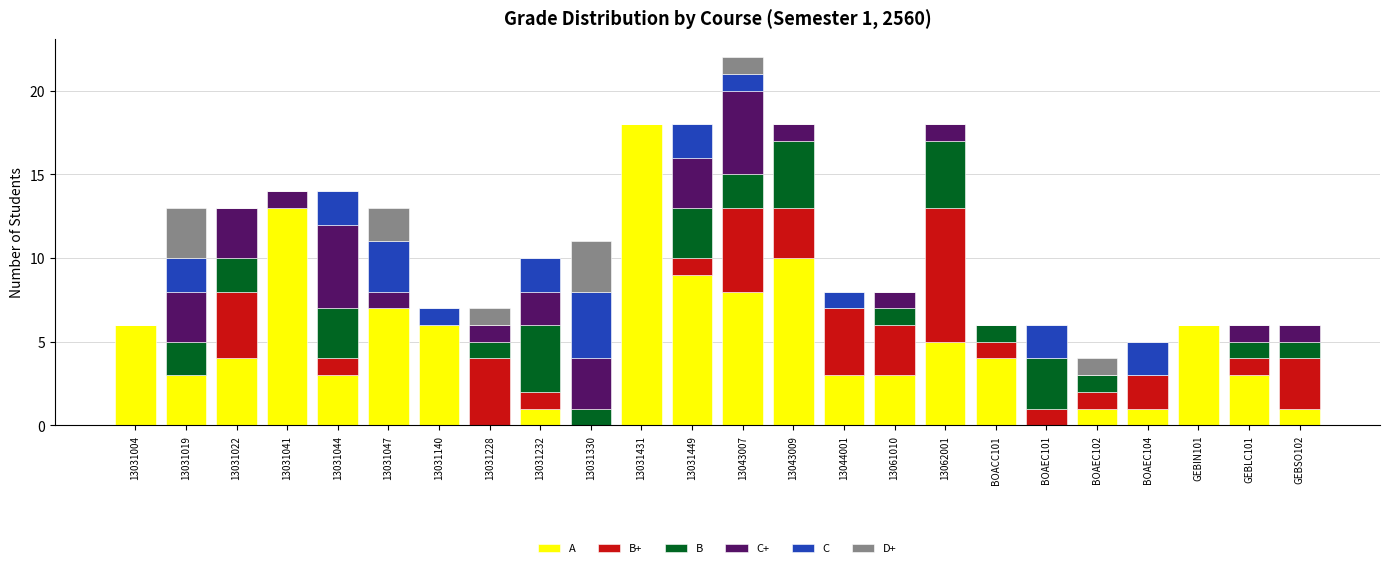

At which category is the sum across all series the highest?

13043007